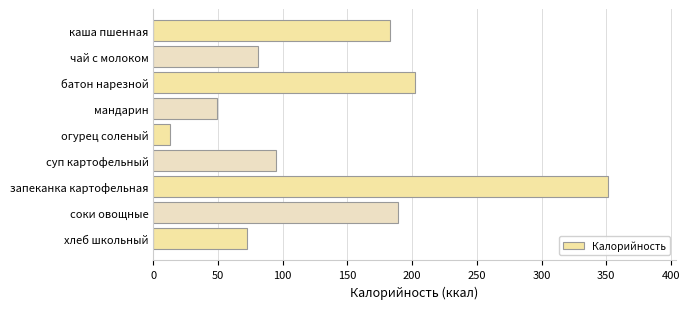

How many data points are less than 95?

4